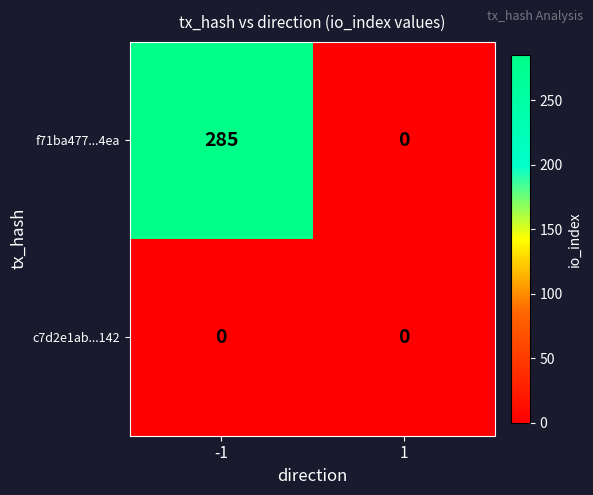

The f71ba477...4ea series shows 285 at -1. True or false?

True